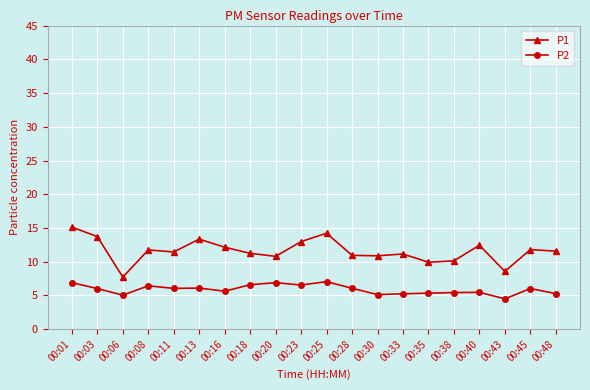

What is the sum of the P1 values at 00:28 and 00:20?

21.8